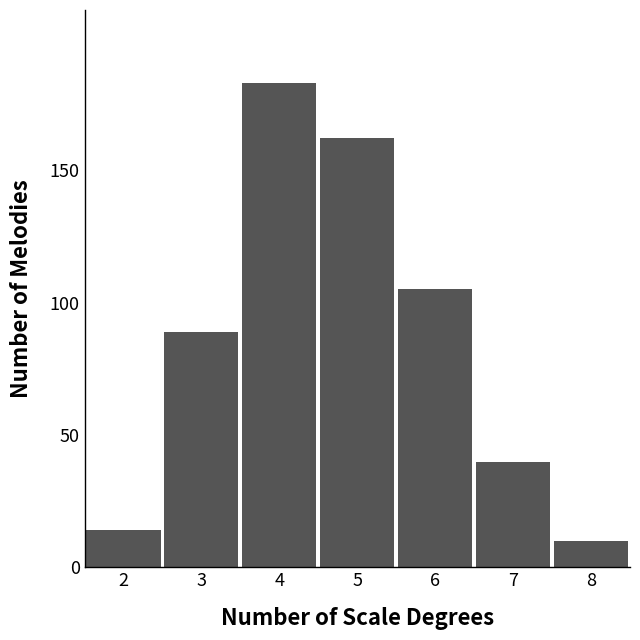

Reading left to right, list all the values displayed in this chart.

2=14	3=89	4=183	5=162	6=105	7=40	8=10